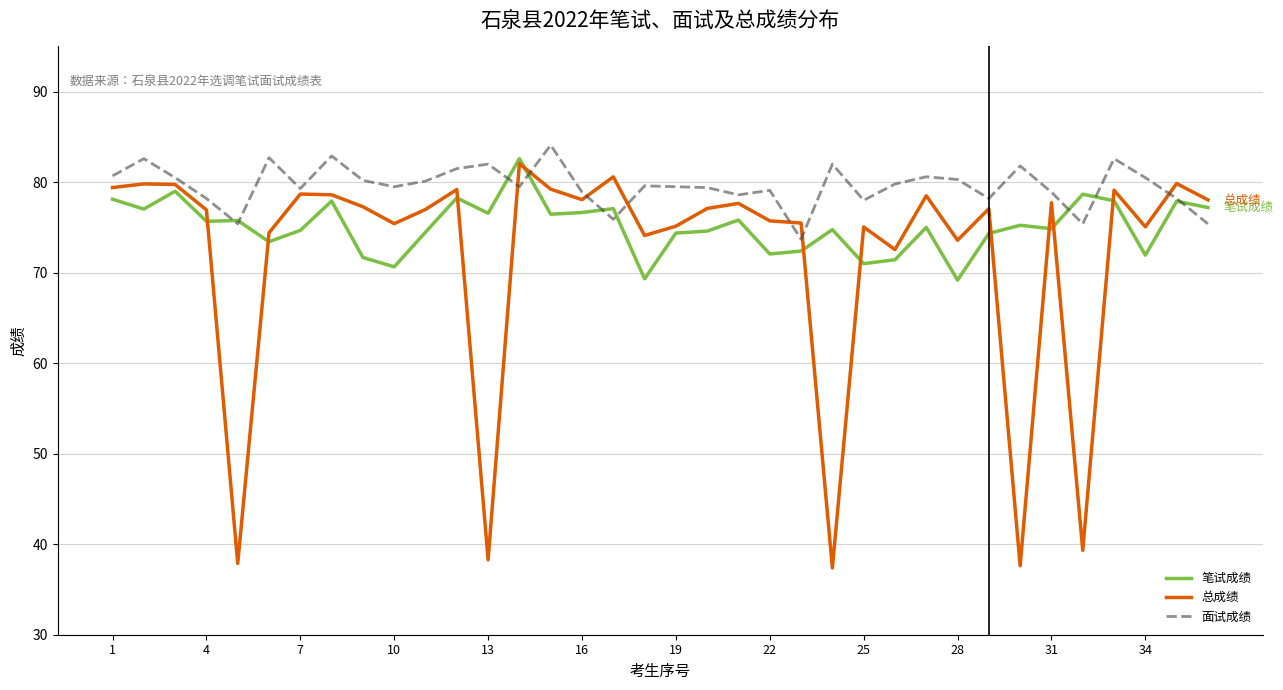

How many intersections are there between 面试成绩 and 总成绩?

7